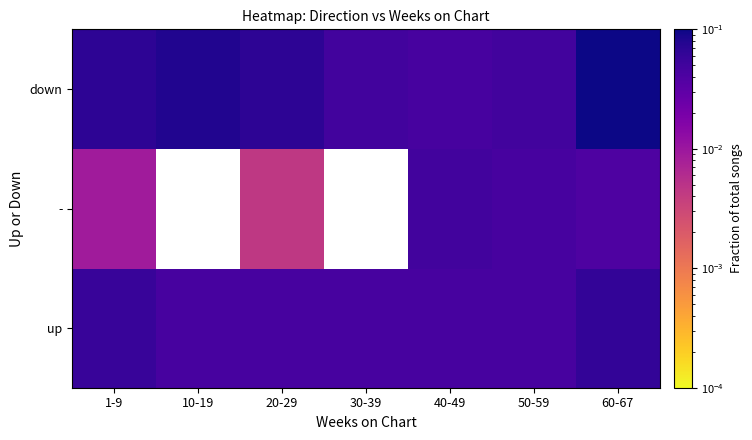

Where is - nearest to the value 0?

20-29